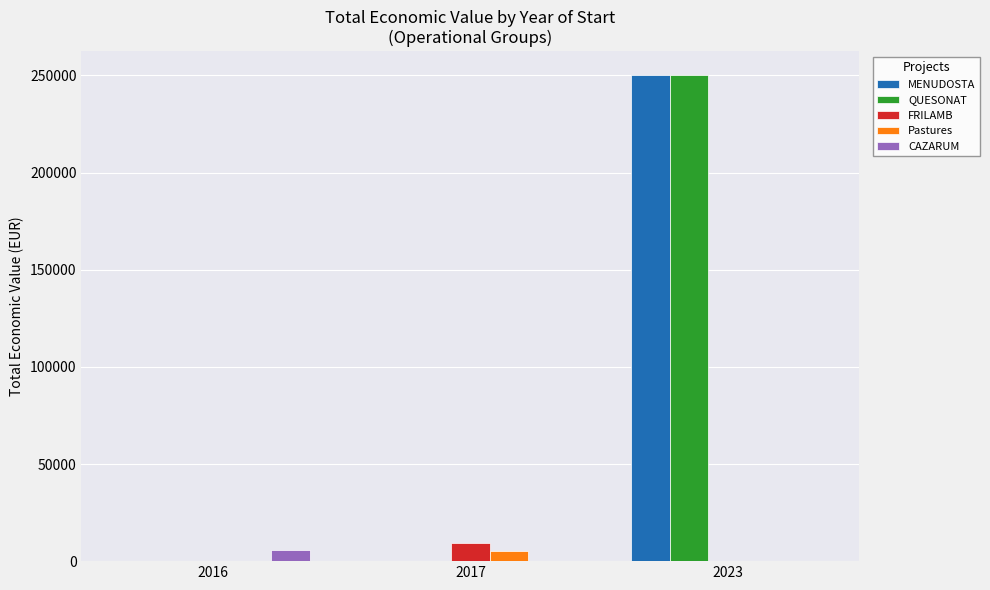

At which category is the sum across all series the highest?

2023